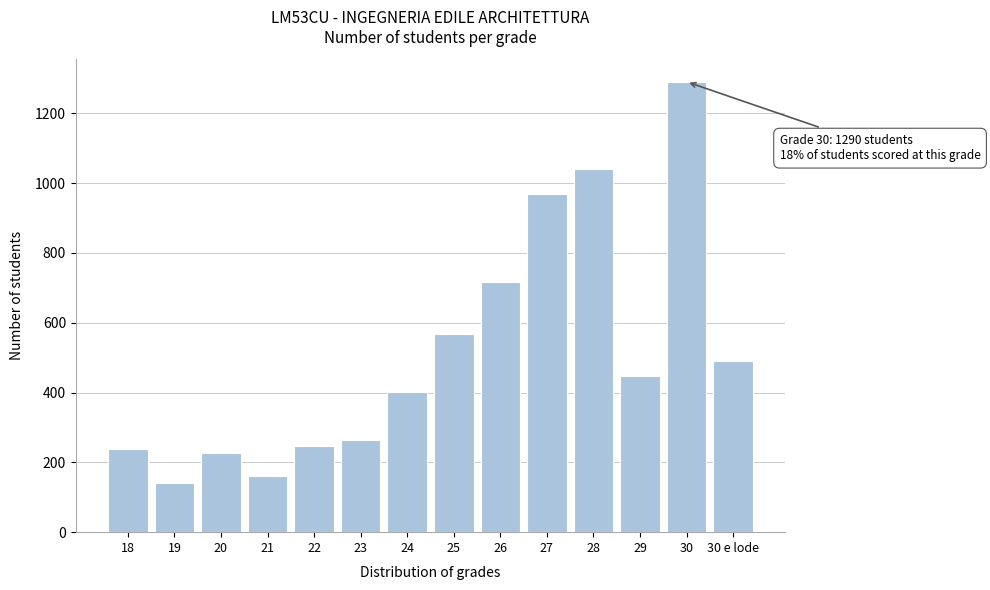

Reading left to right, extract all data points from this chart.

238	140	226	160	246	263	402	569	716	969	1040	446	1290	489